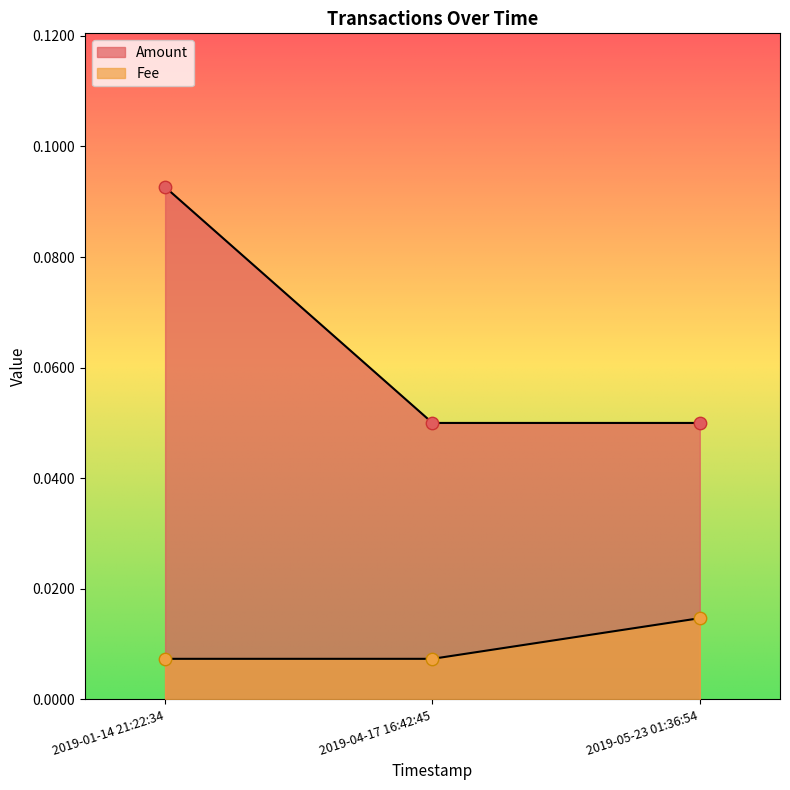

Which series has the largest Y range (max minus min)?

Amount